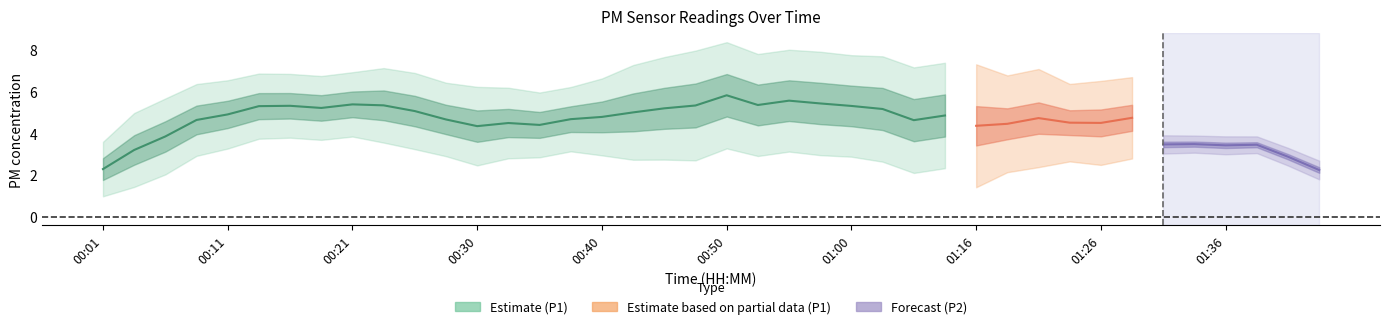

Which category has the highest value in the P2 series?

01:34